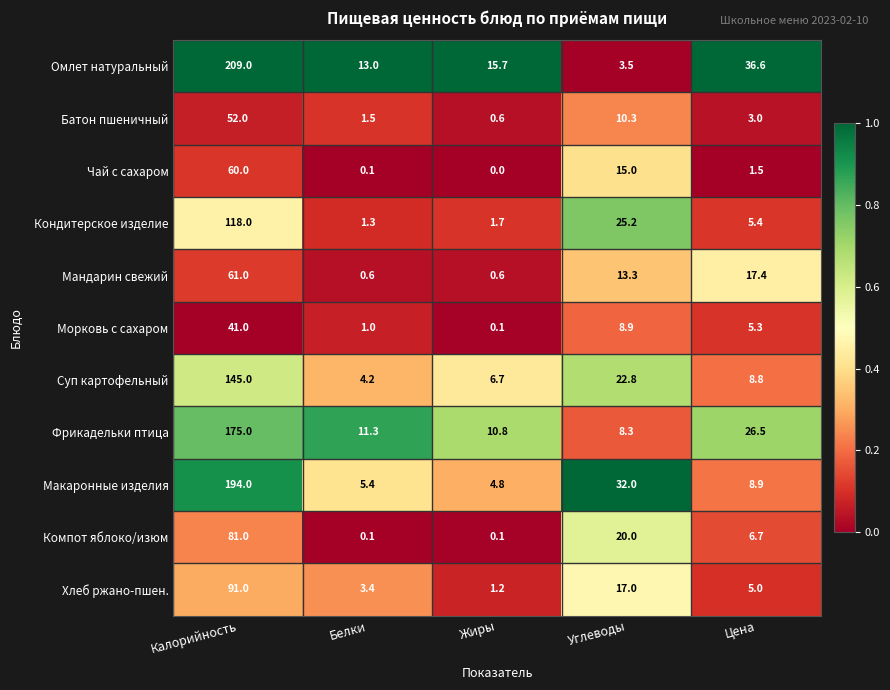

Which category has the lowest value across all series?

Жиры